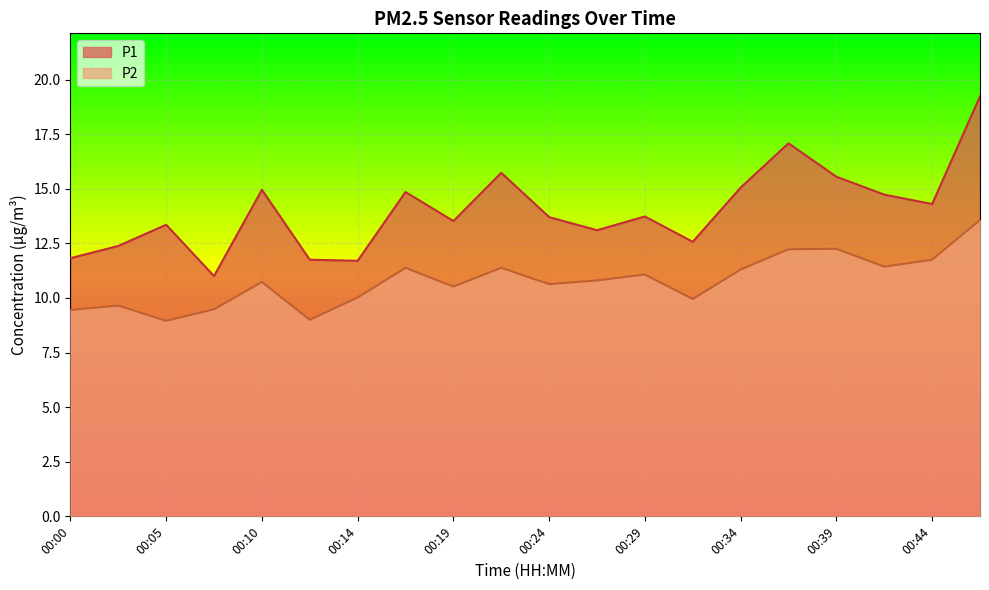

The value of P2 at 00:31 is 9.9. True or false?

True